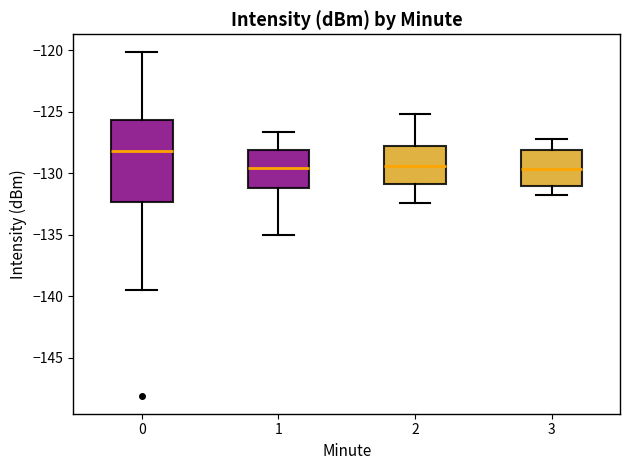

Where does the median line of the box at x = 0 sit on the y-axis? The values are not printed on the chart, so give them approximately, as read against the axis.

-128.0